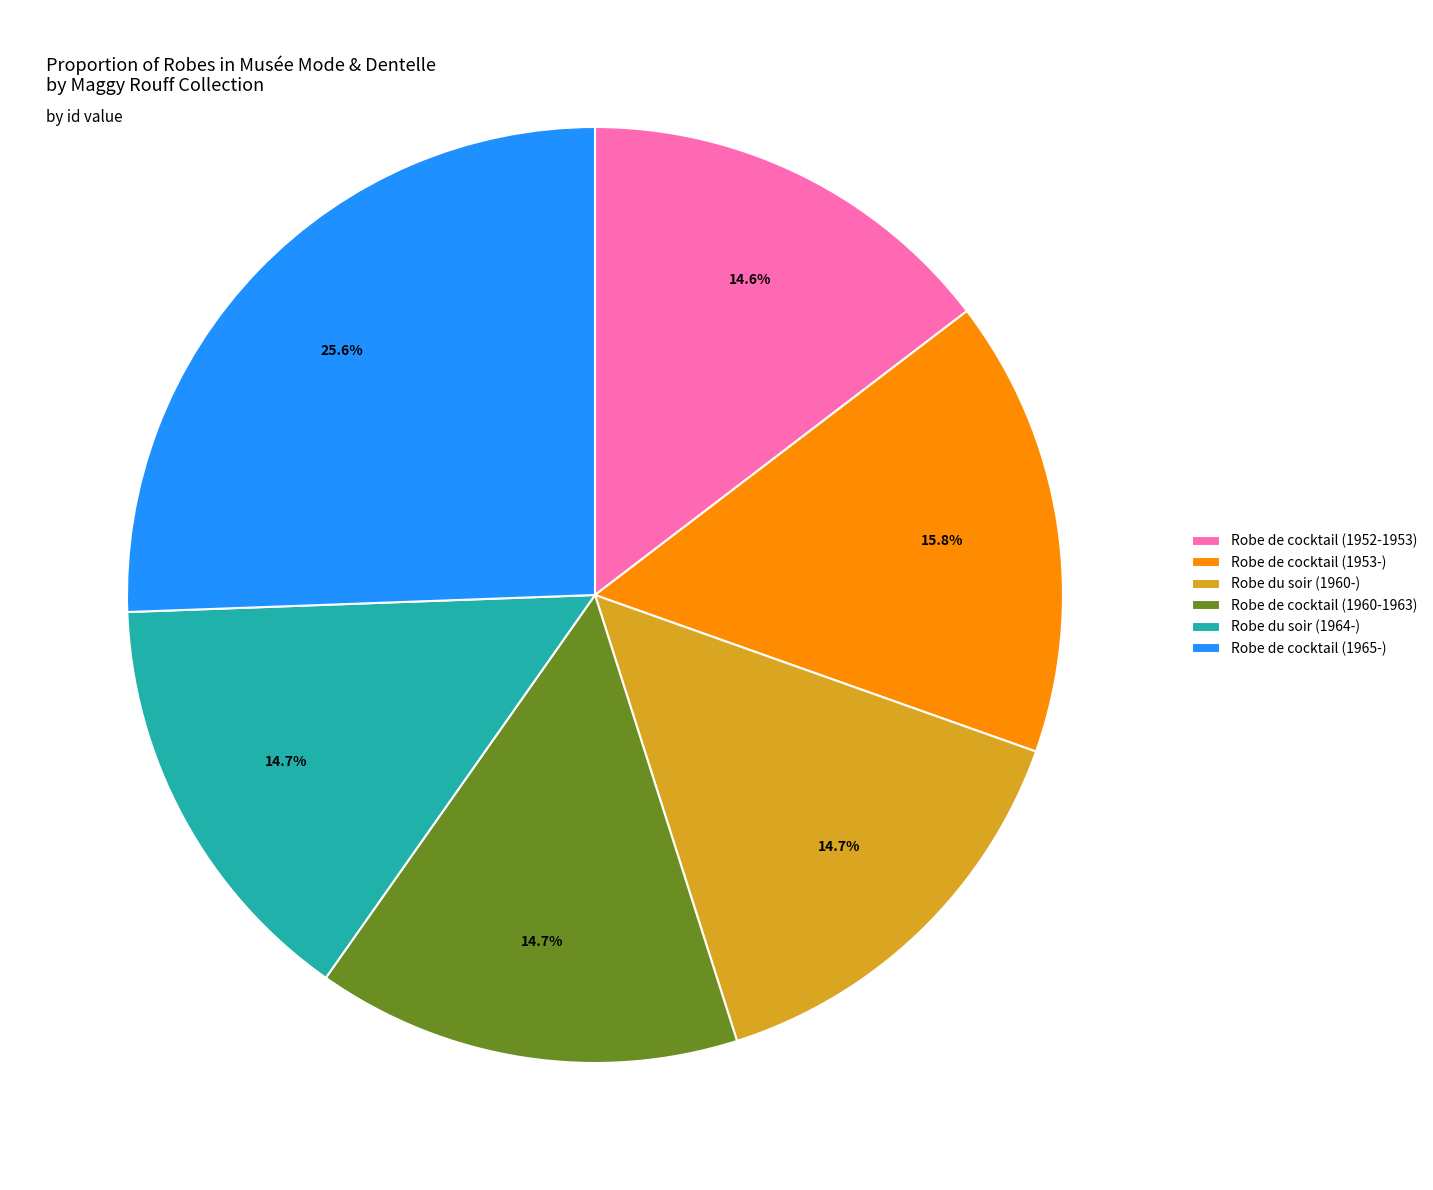

The Robe de cocktail (1953-) slice represents 16% of the pie. True or false?

True